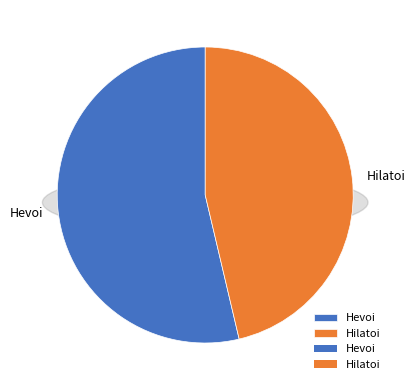

How many slices are in this pie chart?

2